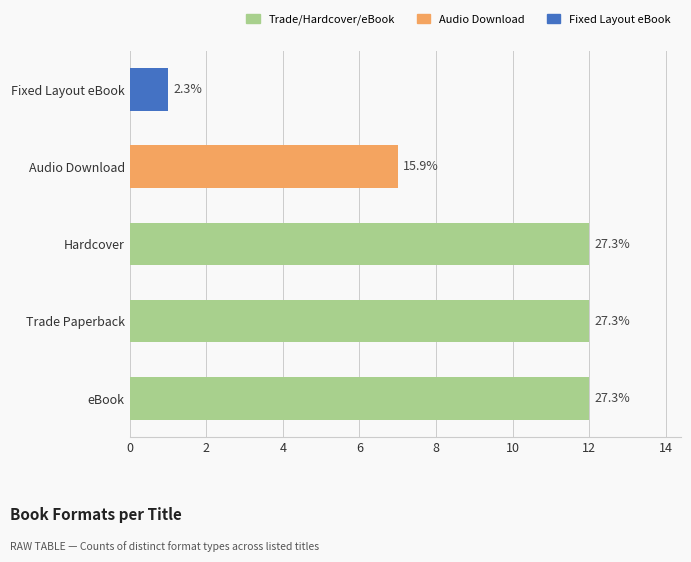

Rank the categories by value from lowest to highest.

Fixed Layout eBook, Audio Download, eBook, Trade Paperback, Hardcover